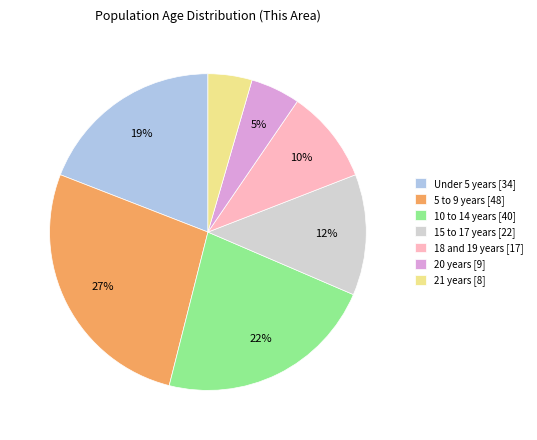

Is the sum of Under 5 years [34] and 10 to 14 years [40] greater than half?

No